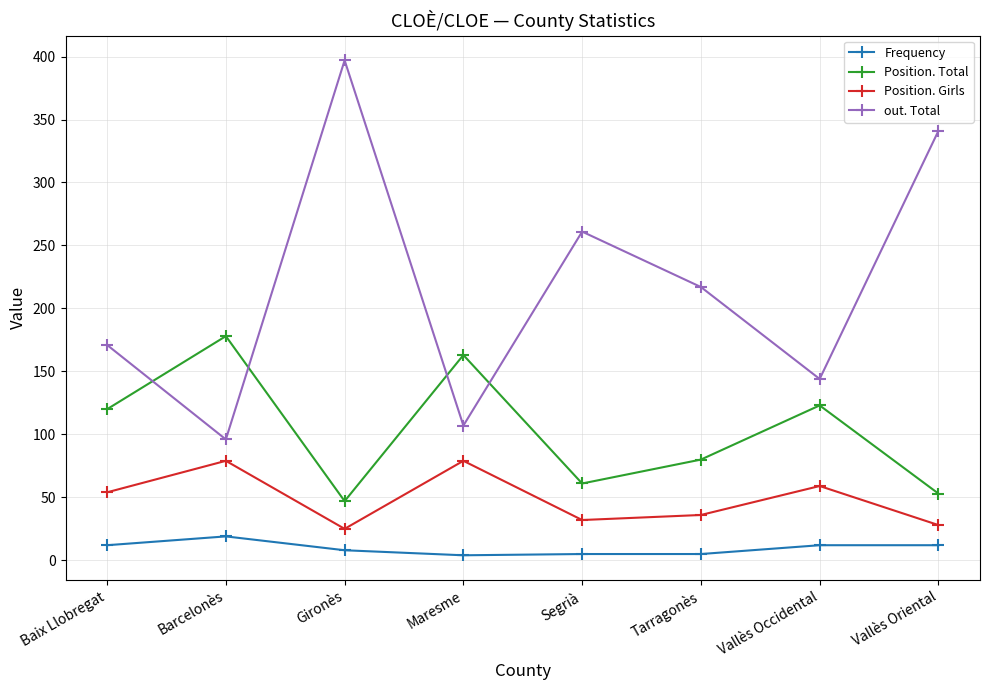

Which series has the largest range (max minus min)?

out. Total